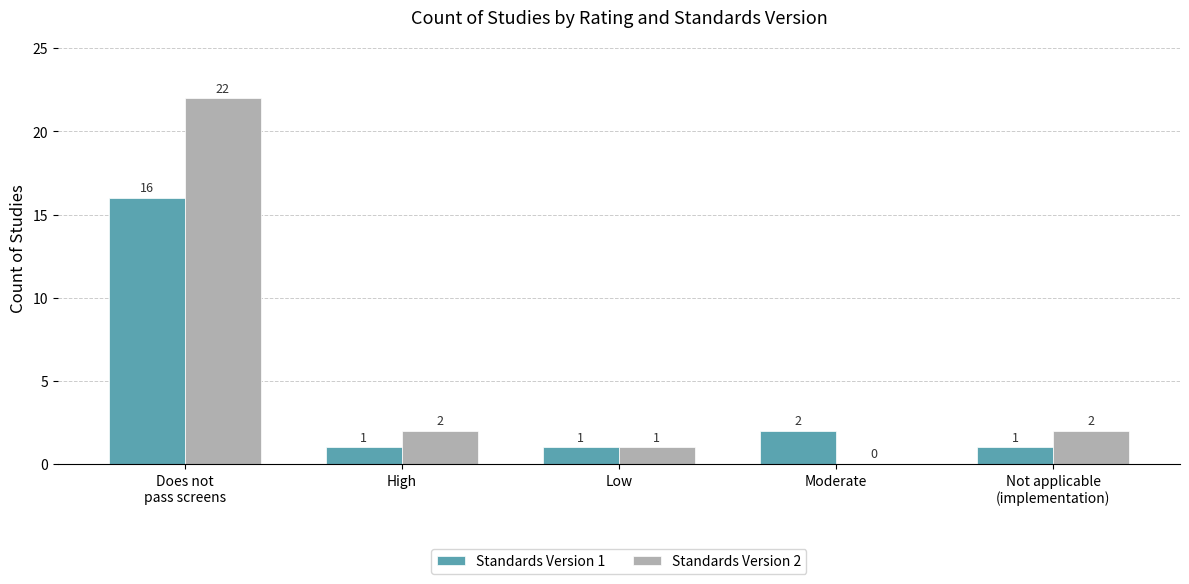

Reading left to right, transcribe all the data shown in this chart.

Standards Version 1: 16	1	1	2	1
Standards Version 2: 22	2	1	0	2